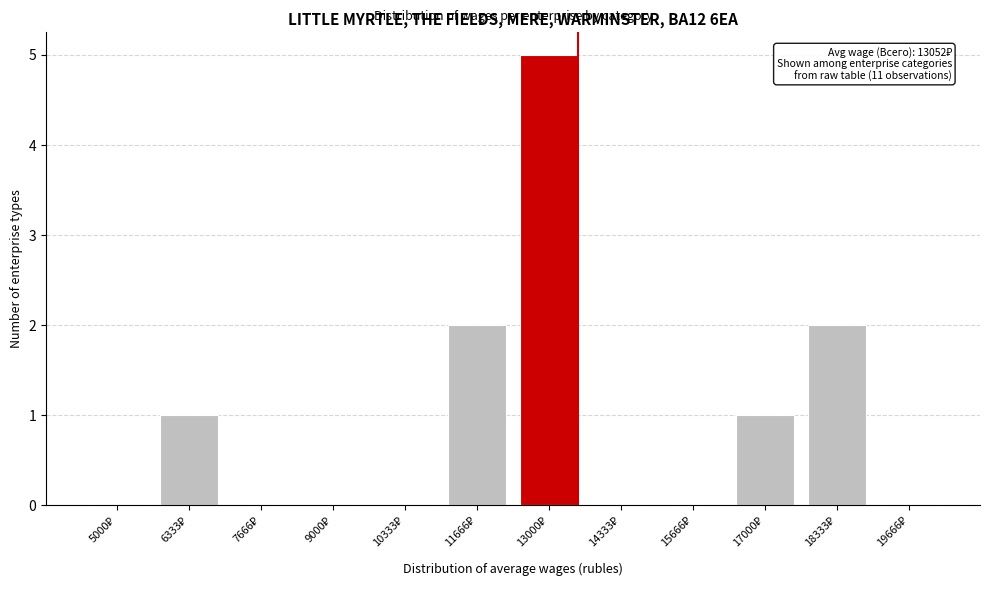

What is the maximum value shown in the chart?

5